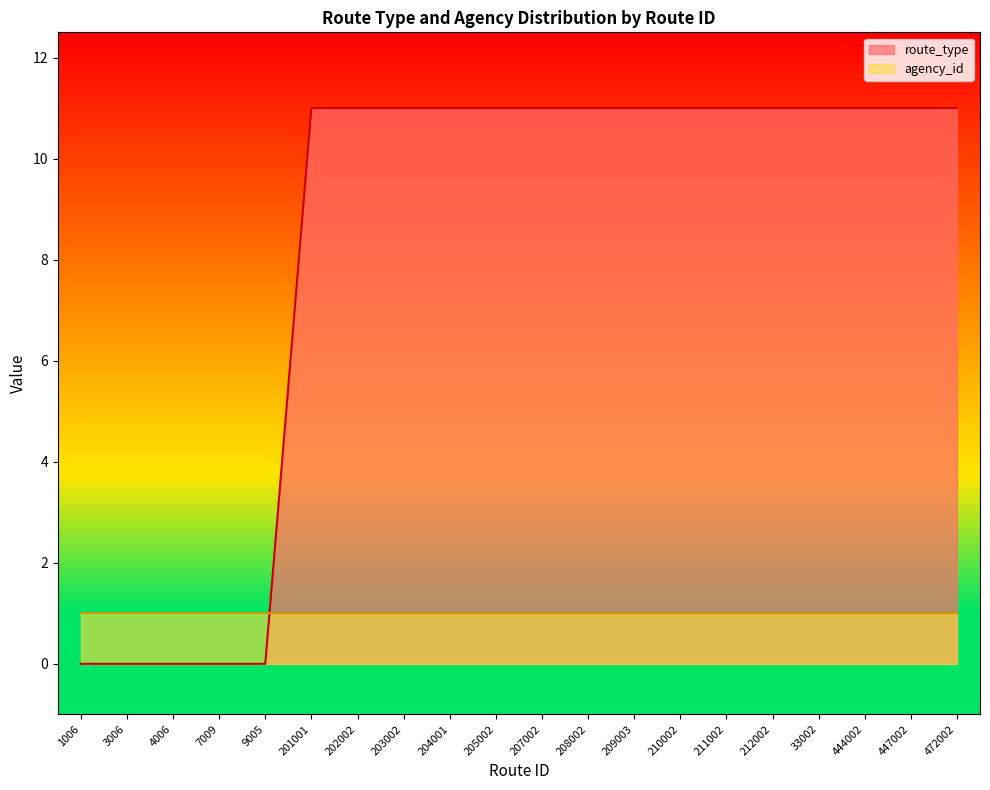

What position from the right is 210002?

7